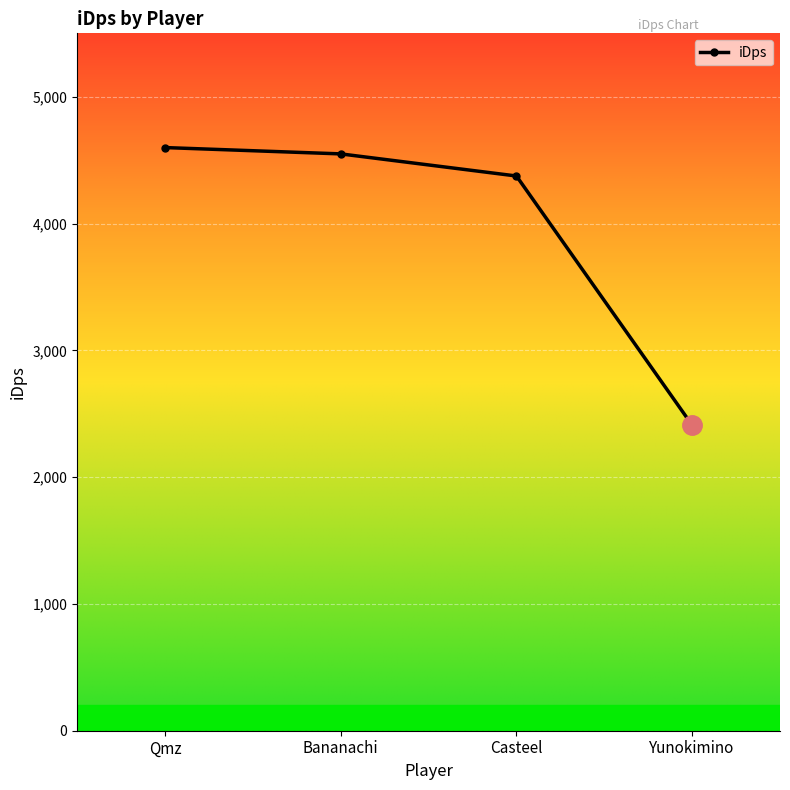

Rank the categories by value from lowest to highest.

Yunokimino, Casteel, Bananachi, Qmz